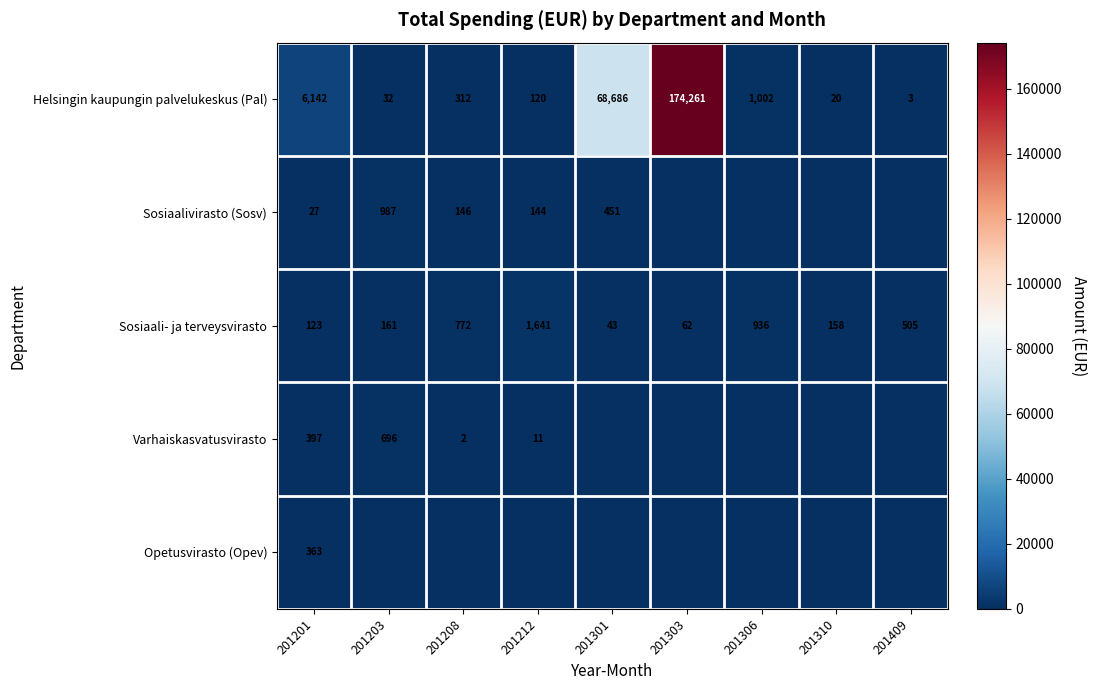

Where does the Helsingin kaupungin palvelukeskus (Pal) series first go above 312?

201201